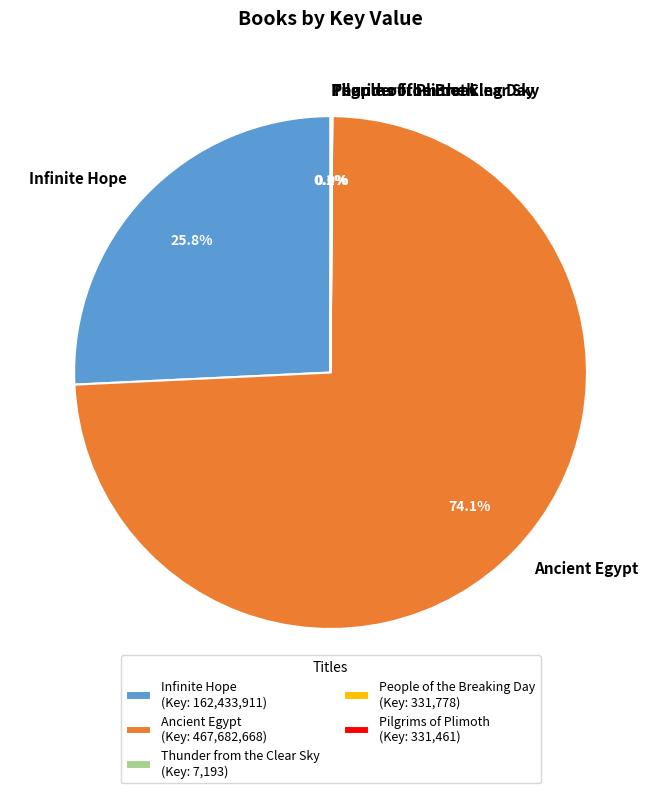

Is the sum of Ancient Egypt and Infinite Hope greater than half?

Yes